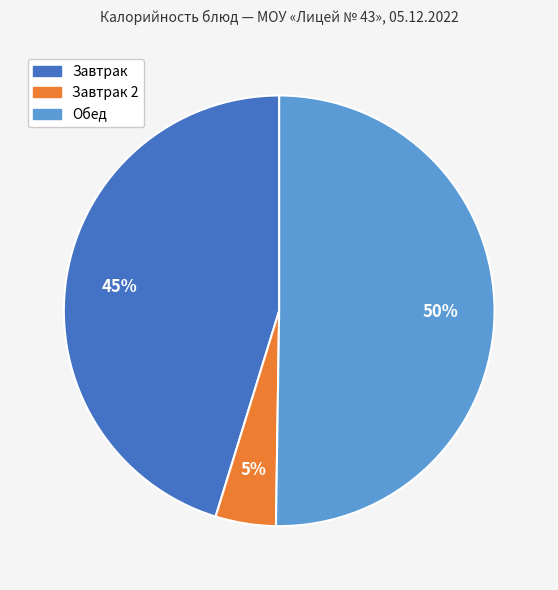

To the nearest percent, what is the average slice percentage?

33%